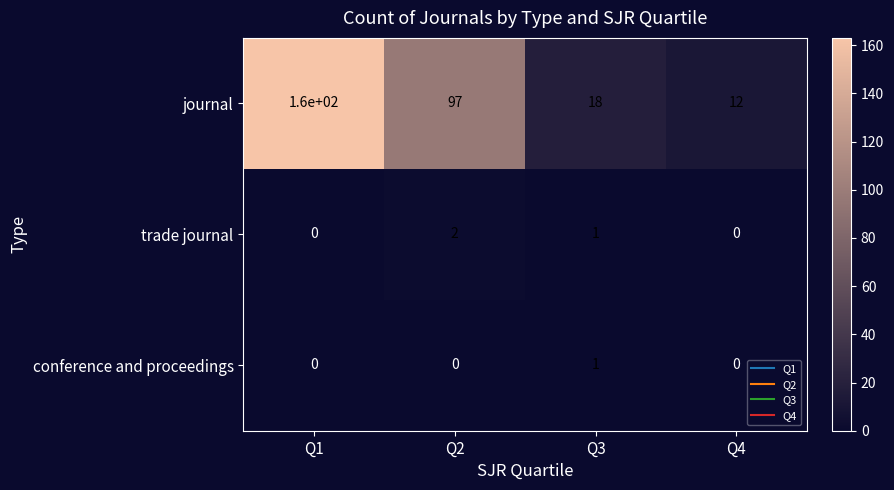

Rank the series by their maximum value, from lowest to highest.

conference and proceedings, trade journal, journal